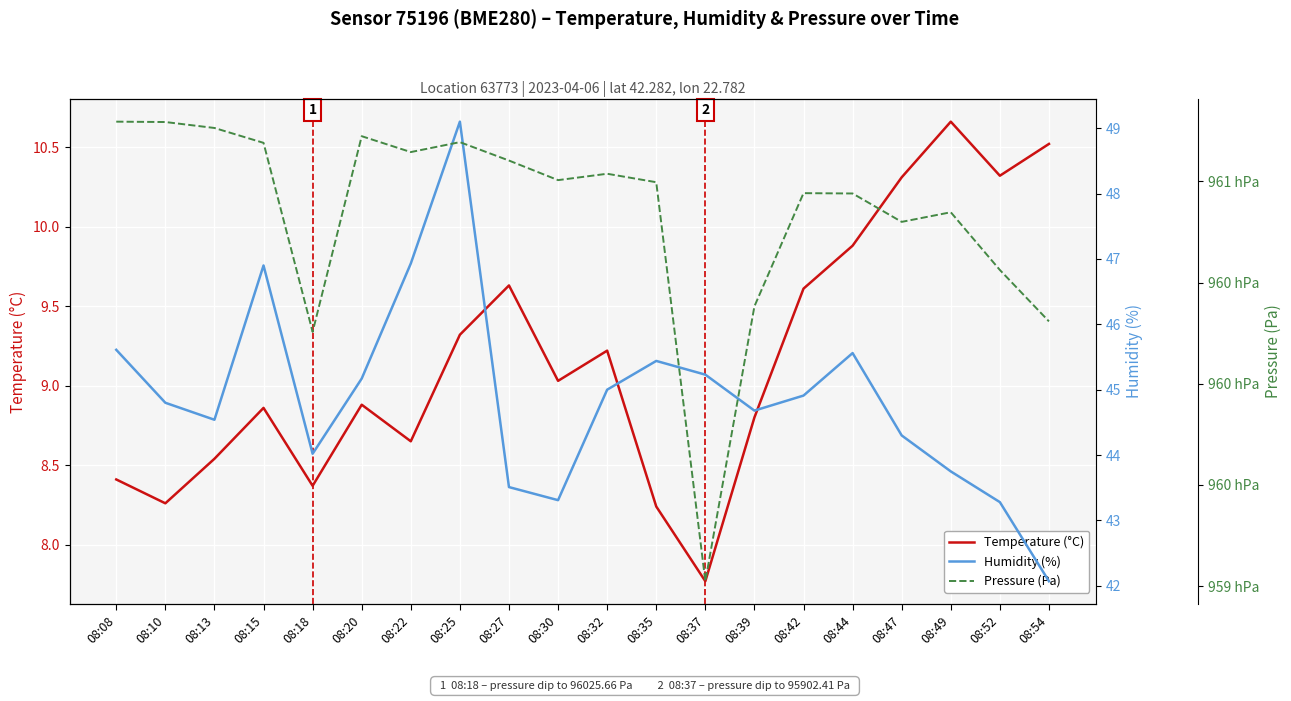

What is the value of the Humidity (%) point at the 15th from the left?

44.9